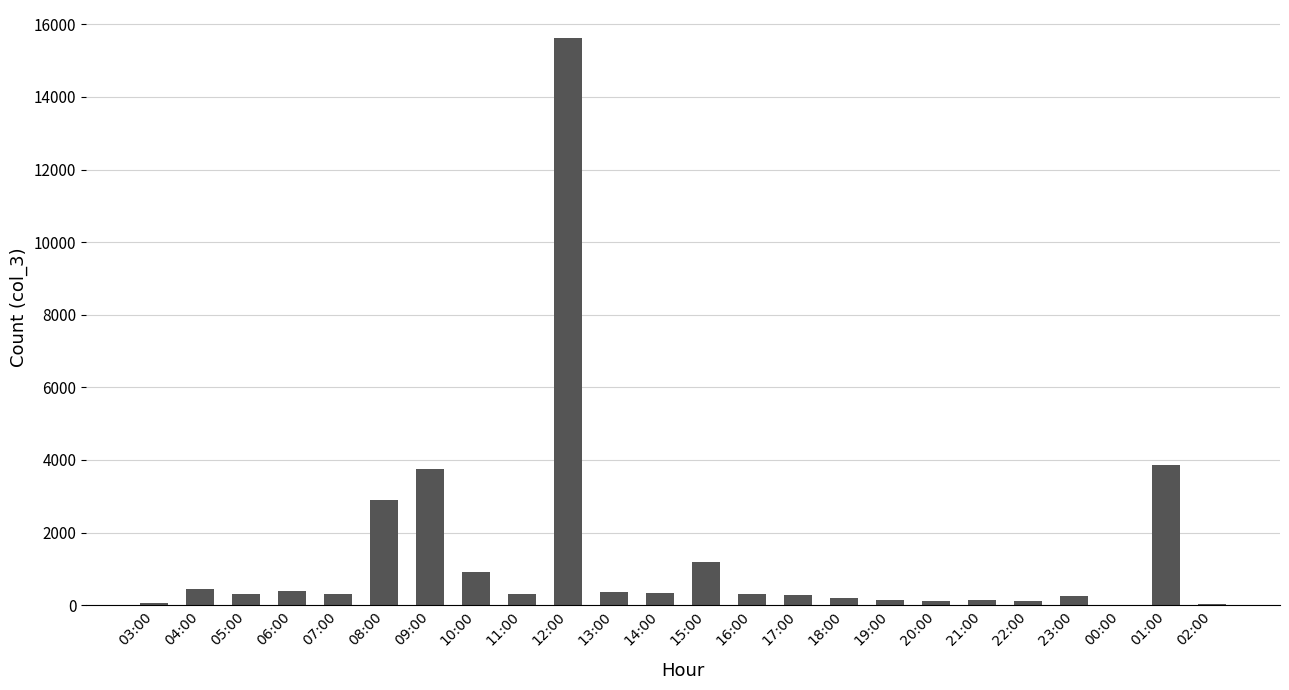

Which label corresponds to the largest value in the chart?

12:00